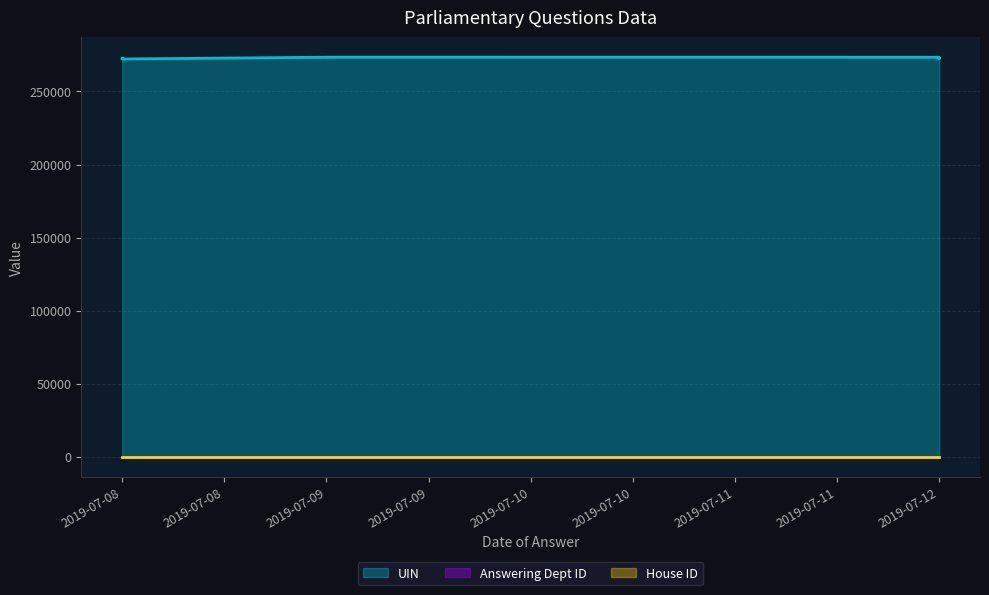

In UIN, how many points are lower than both neighbors (excluding endpoints)?

2